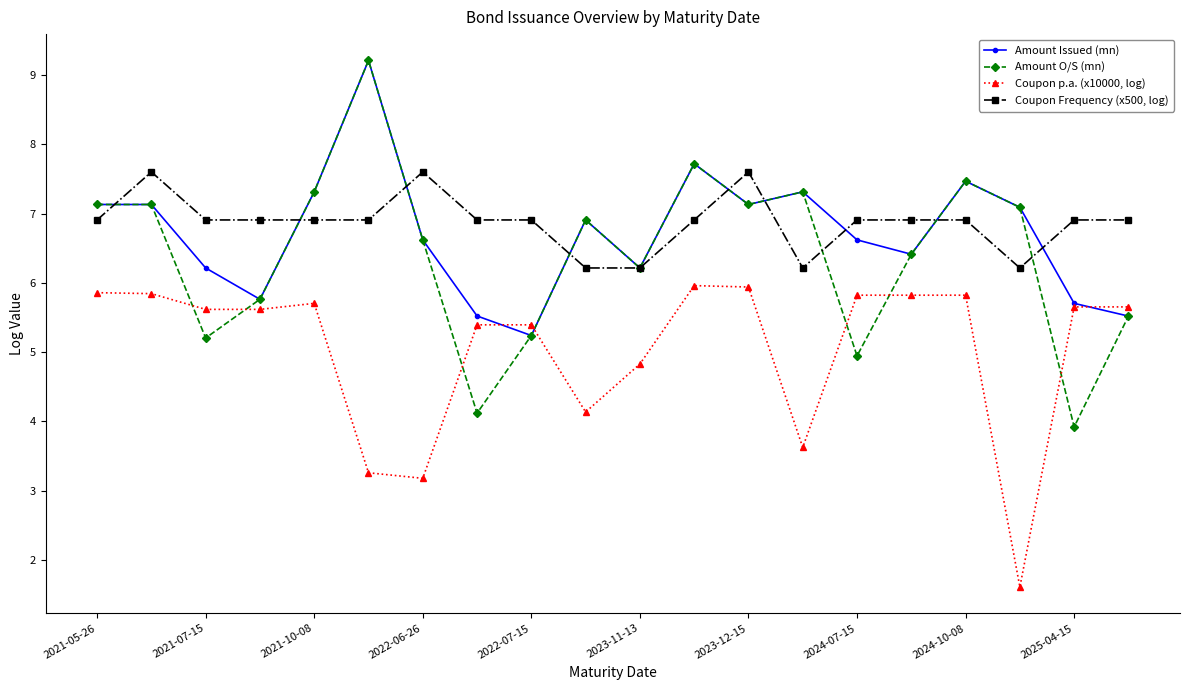

What is the greatest value displayed?

9.2